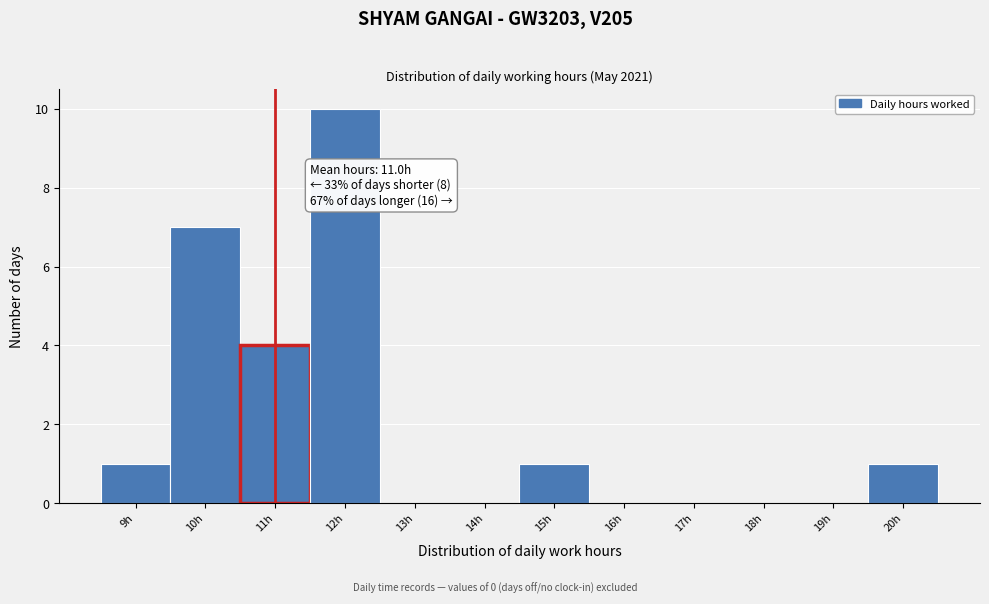

Which range on the x-axis has the tallest bar?

11.5 to 12.5